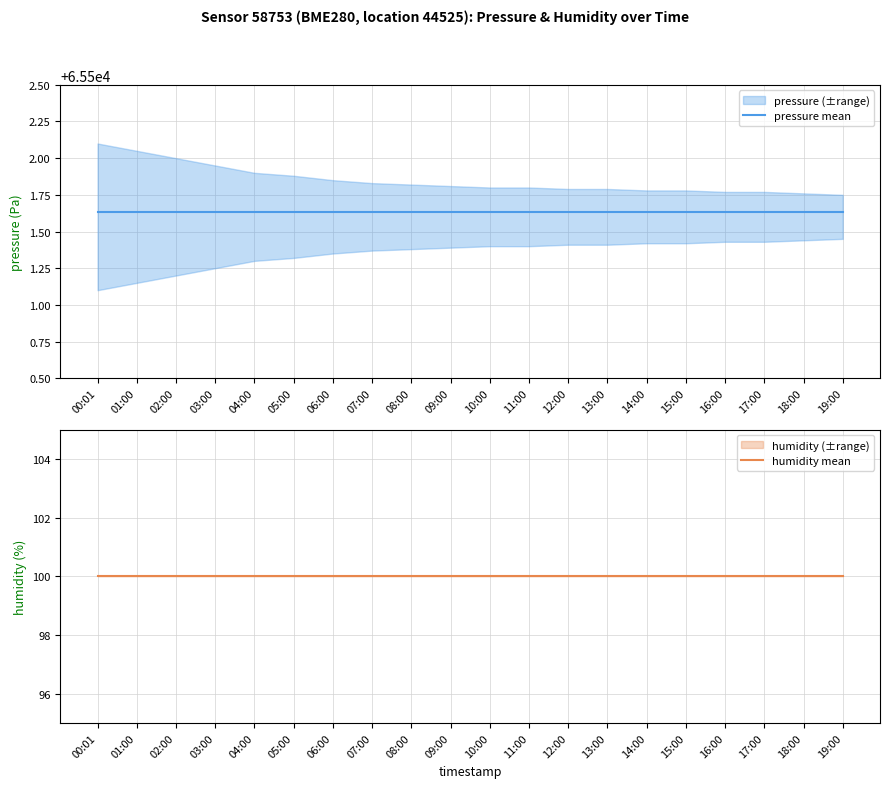

What is the value of the pressure mean point at the 10th from the left?

65501.6